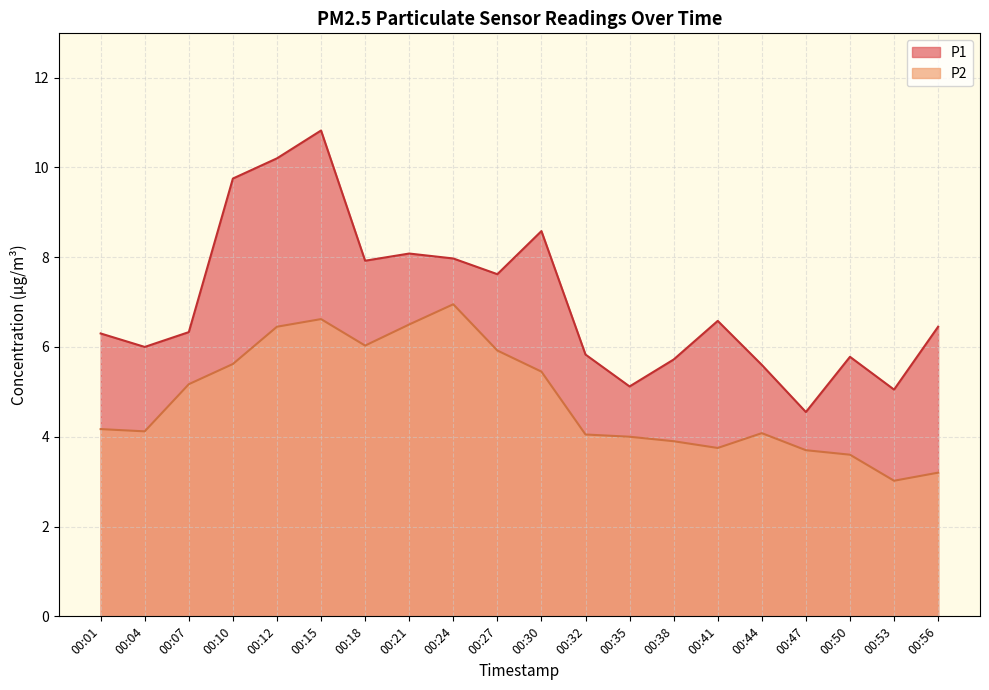

True or false: P2 has more than 0 points higher than both neighbors.

True